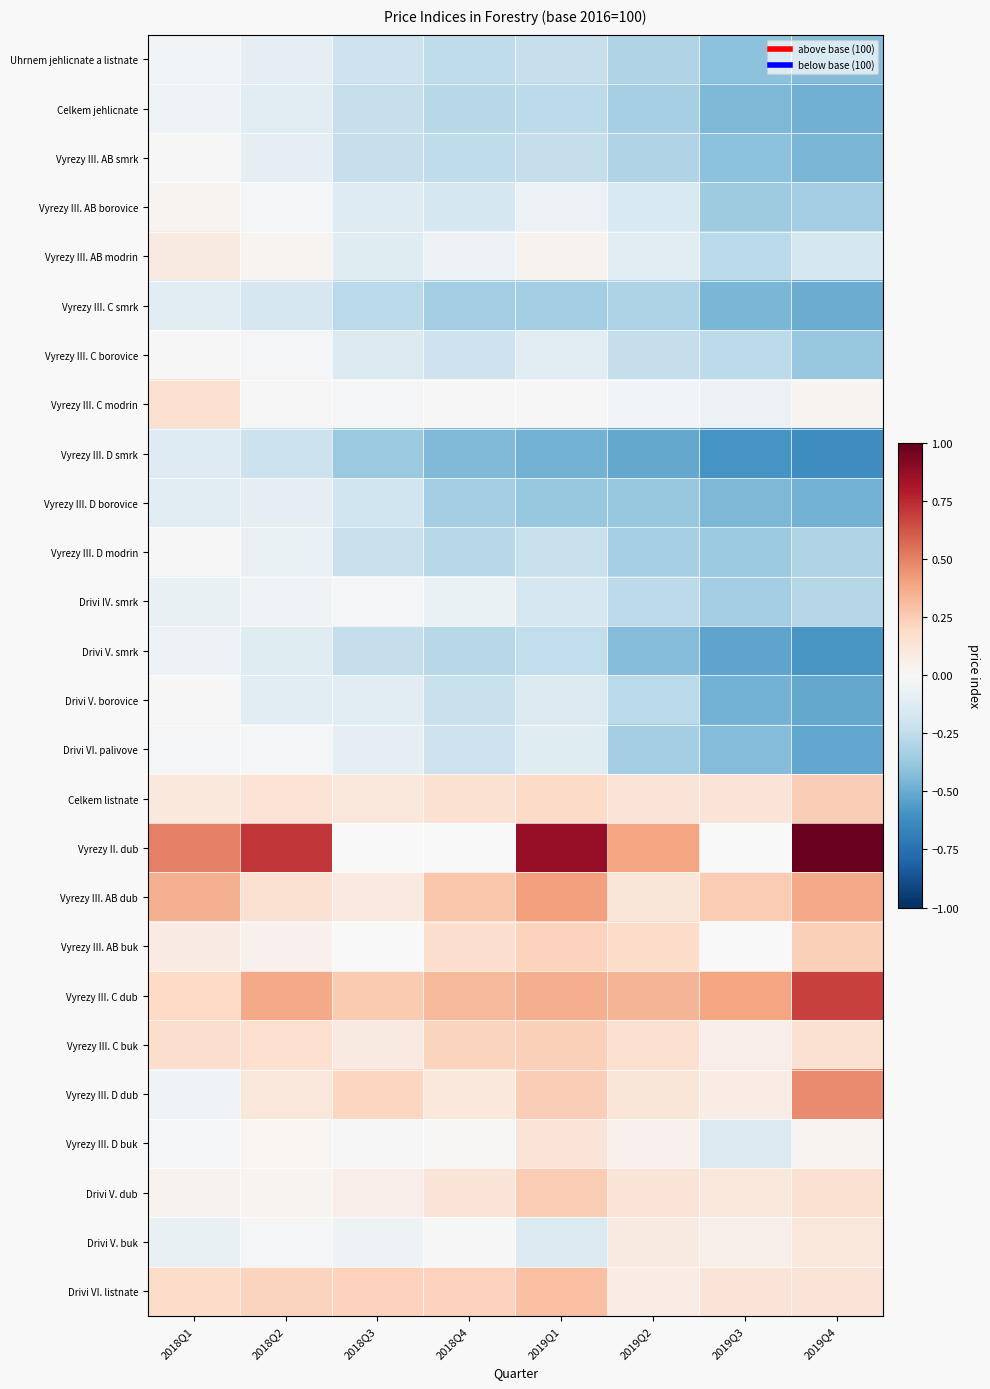

What is the difference between the maximum and minimum values in the Vyrezy III. C modrin series?

0.2